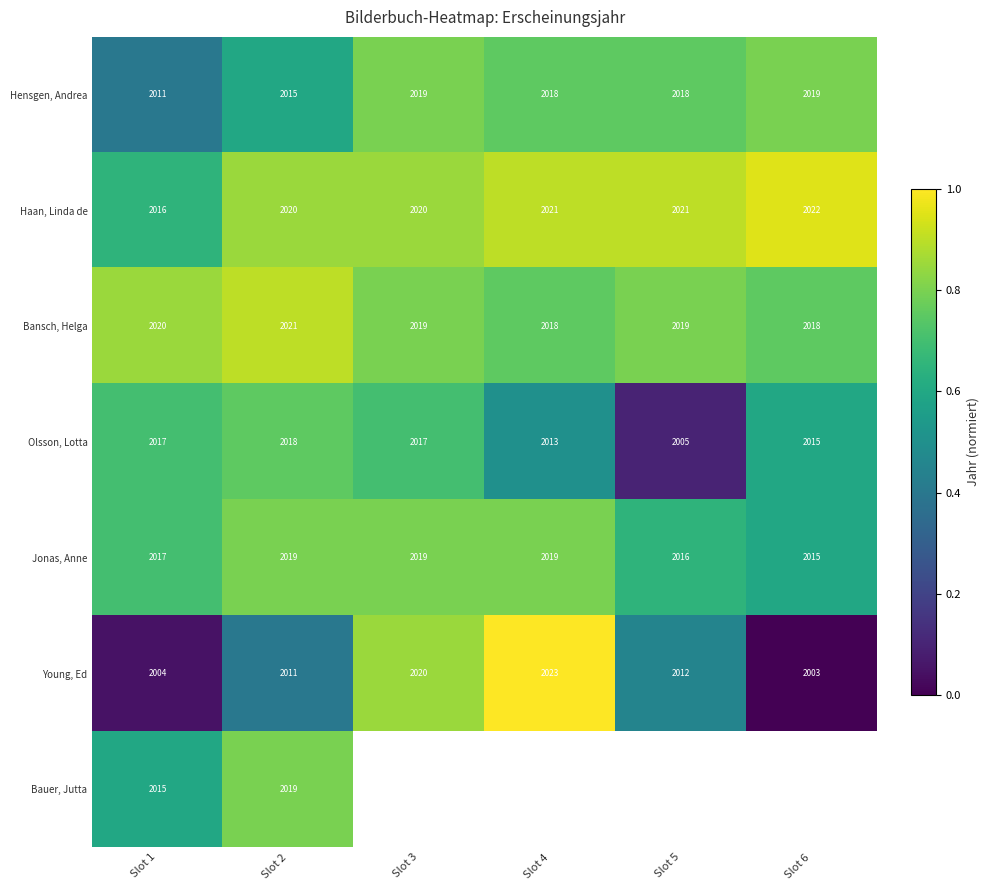

Where does the Hensgen, Andrea series first go above 2018?

Slot 3